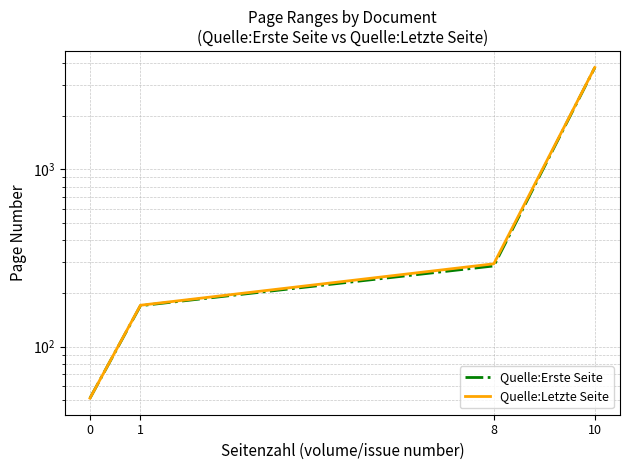

How many lines are shown in the chart?

2